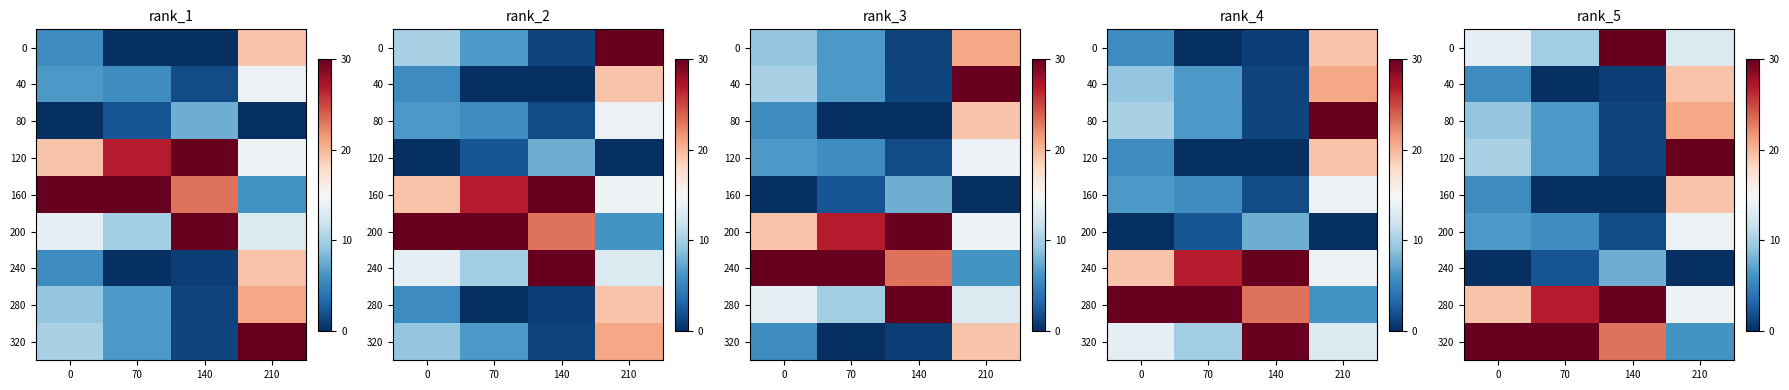

What is the total value across all series at 210?

136.7